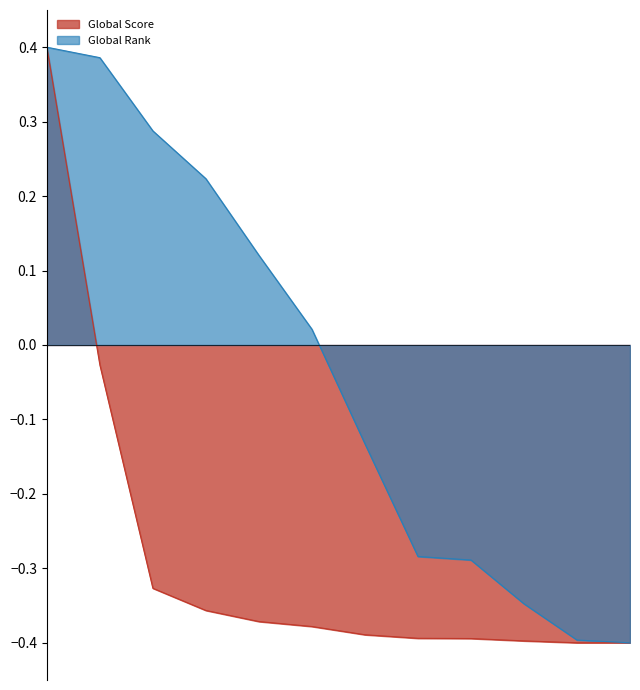

True or false: Global Score has a value of -0.2 at 8.

False